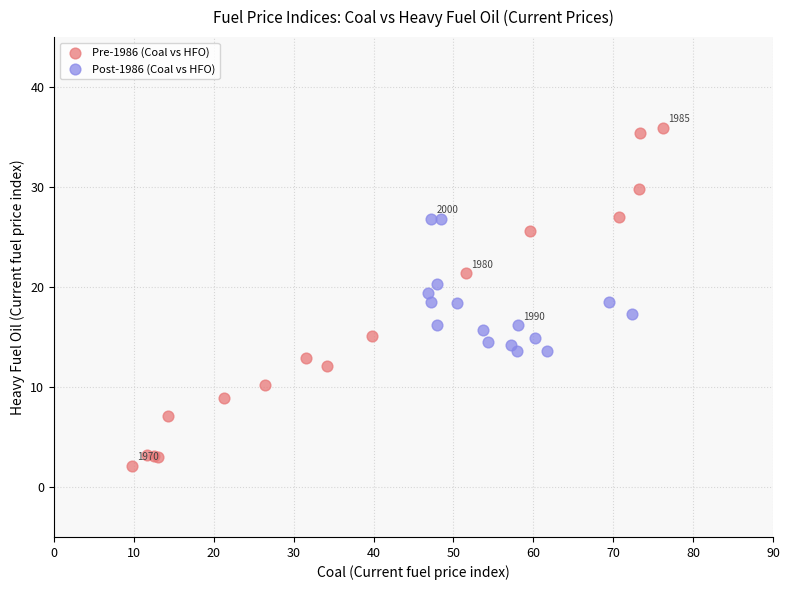

Which series contains the lowest Y value?

Pre-1986 (Coal vs HFO)